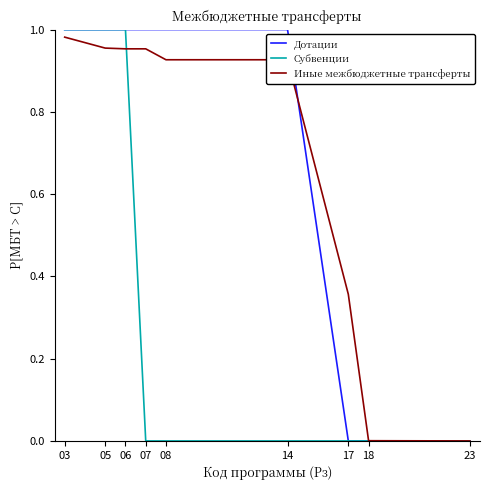

Rank the series at 14 from lowest to highest value.

Субвенции, Иные межбюджетные трансферты, Дотации